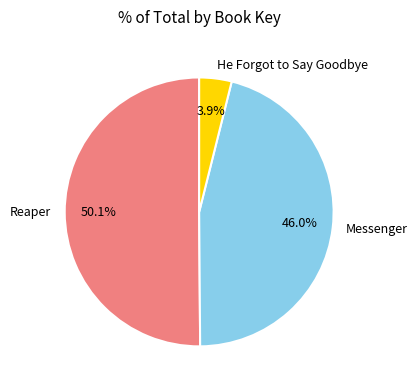

How many segments does this pie chart have?

3